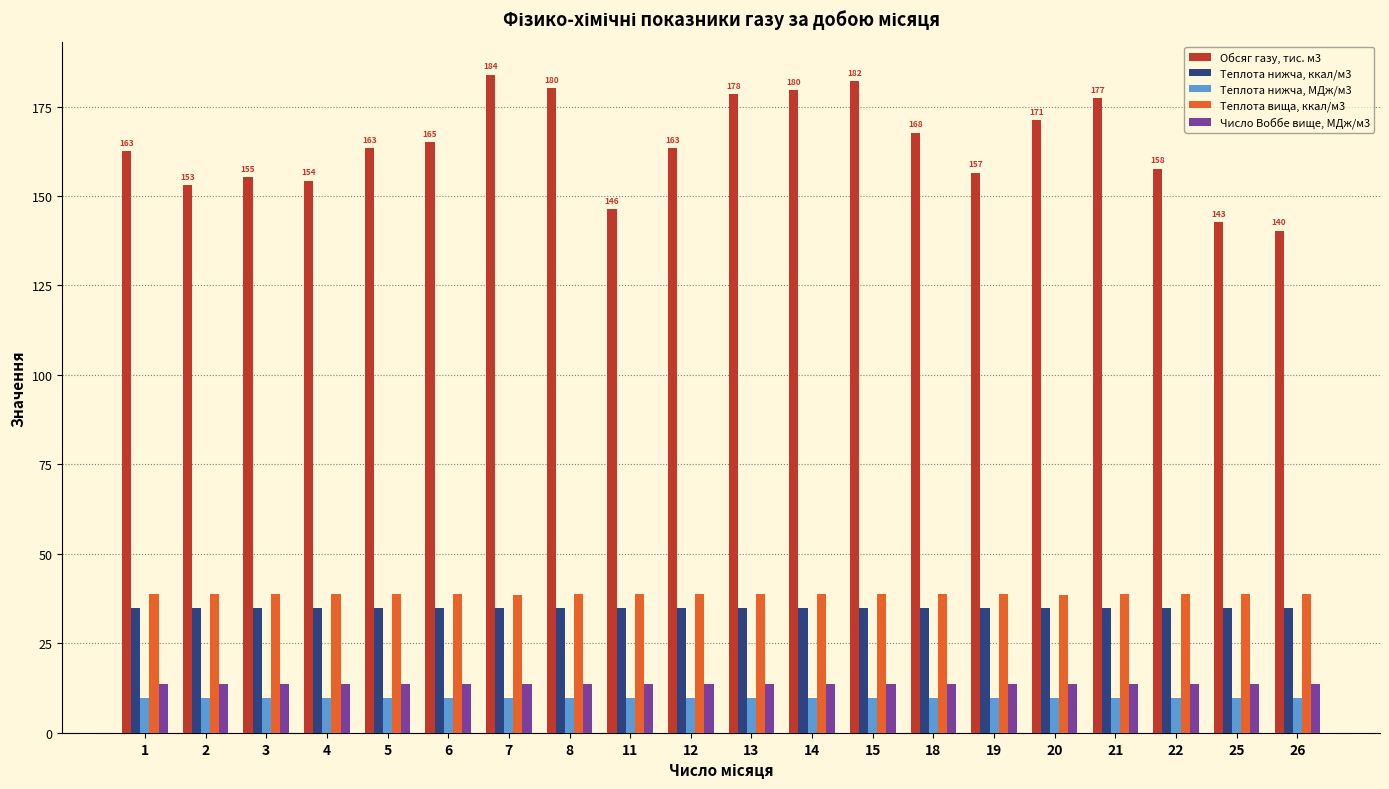

The Теплота вища, ккал/м3 series shows 61.7 at 8. True or false?

False